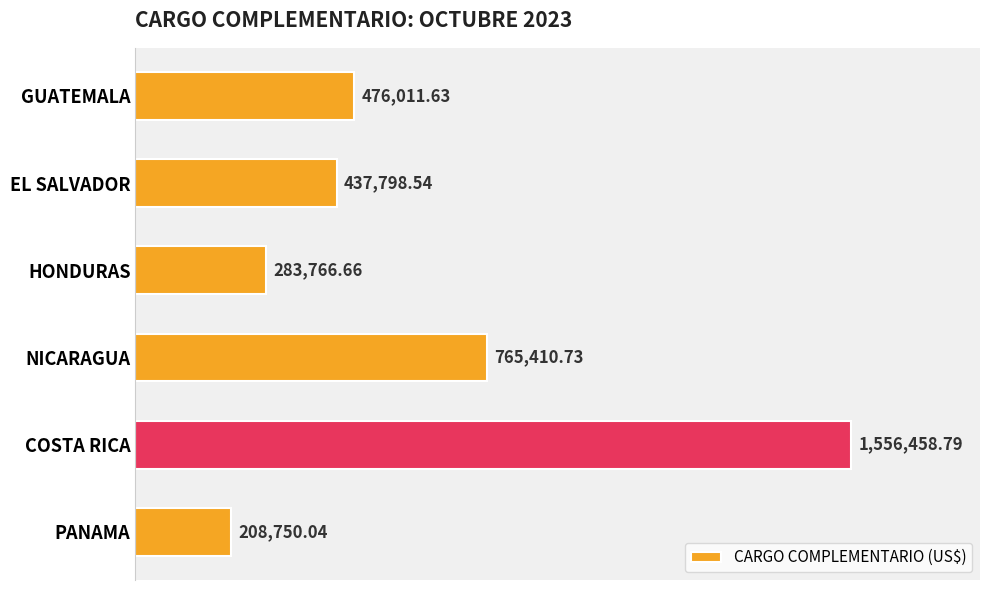

List the labels in order of value, largest first.

COSTA RICA, NICARAGUA, GUATEMALA, EL SALVADOR, HONDURAS, PANAMA